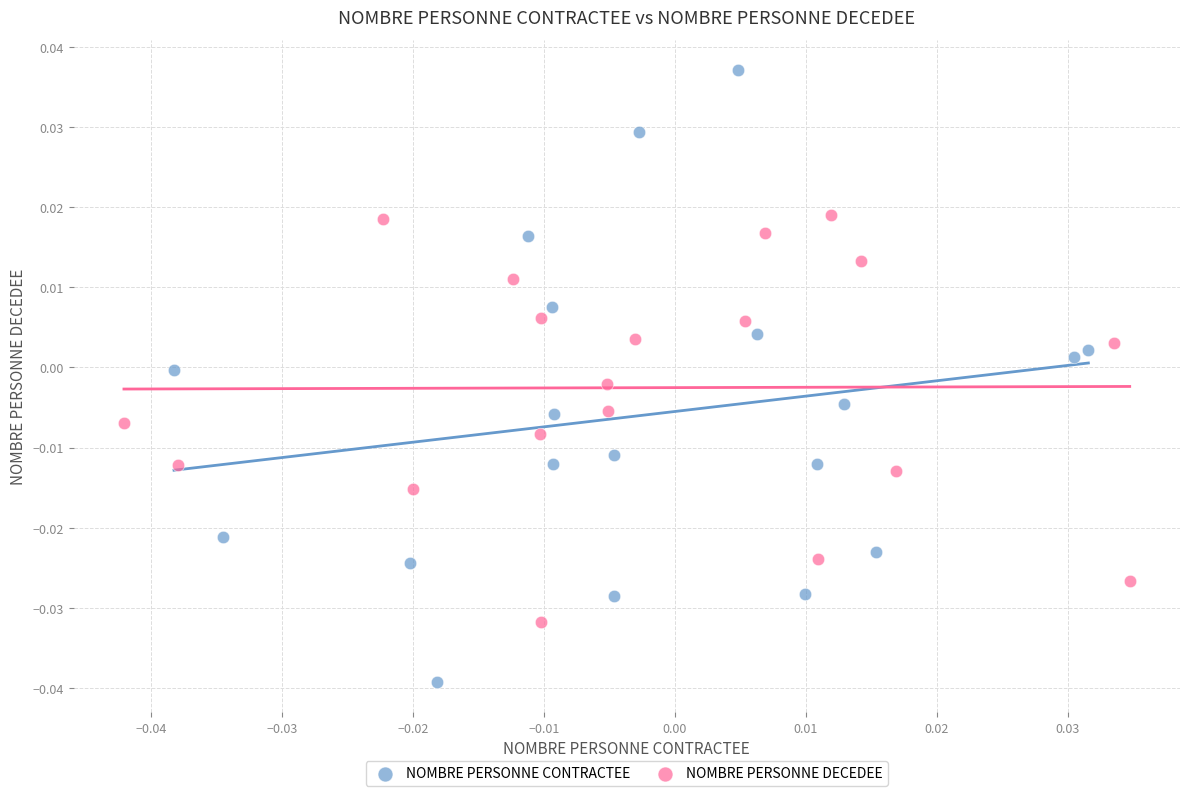

Which series contains the lowest Y value?

NOMBRE PERSONNE CONTRACTEE